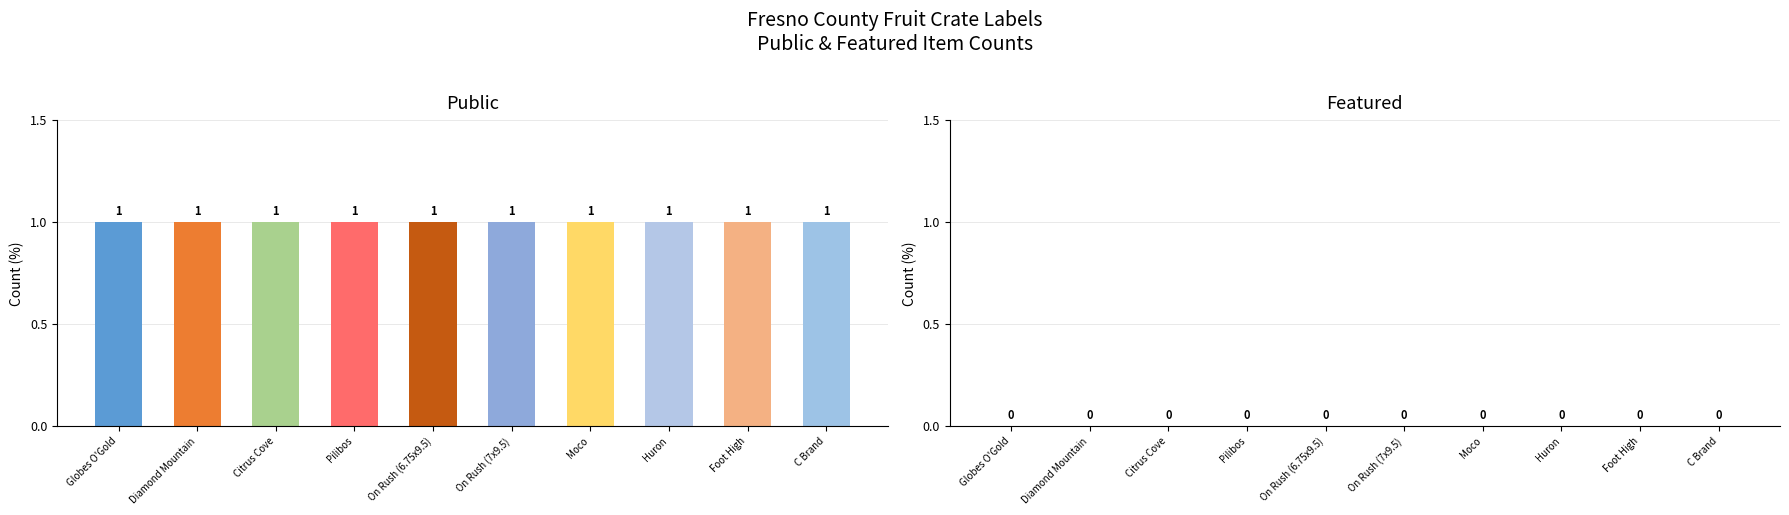

How many groups of bars are there?

10